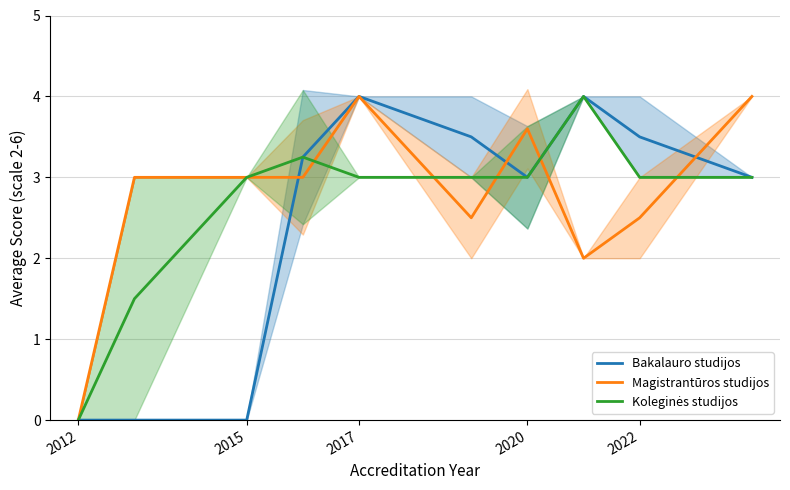

The value of Magistrantūros studijos at 2022 is 2.5. True or false?

True